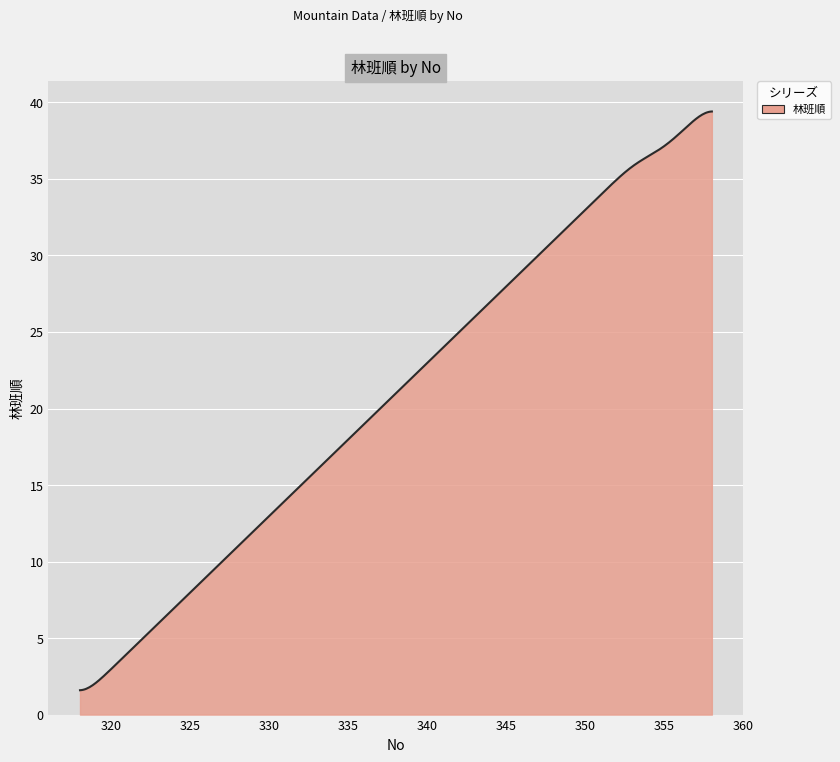

What is the maximum value shown in the chart?

39.4